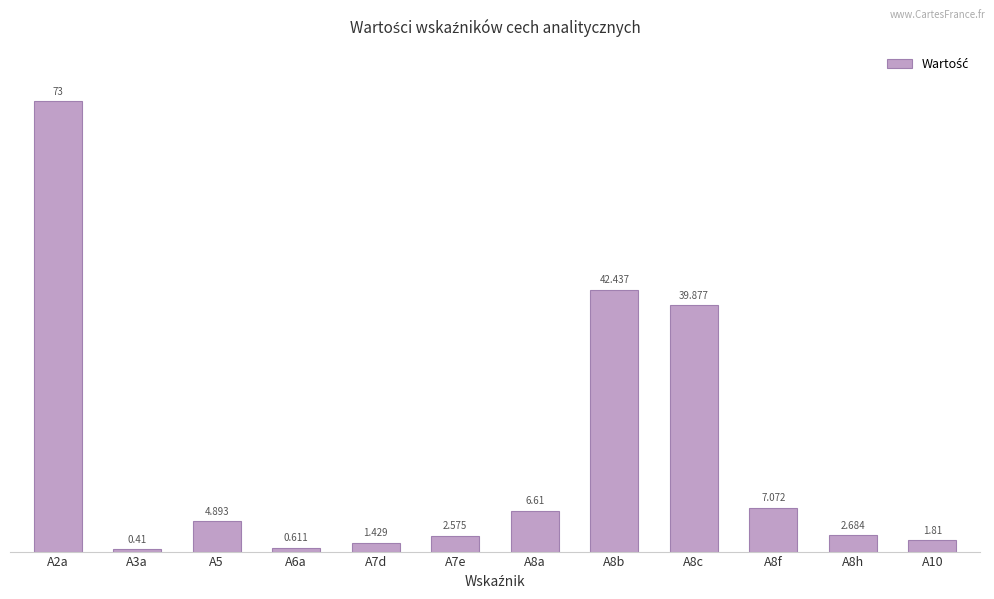

Count the number of data series in this chart.

1